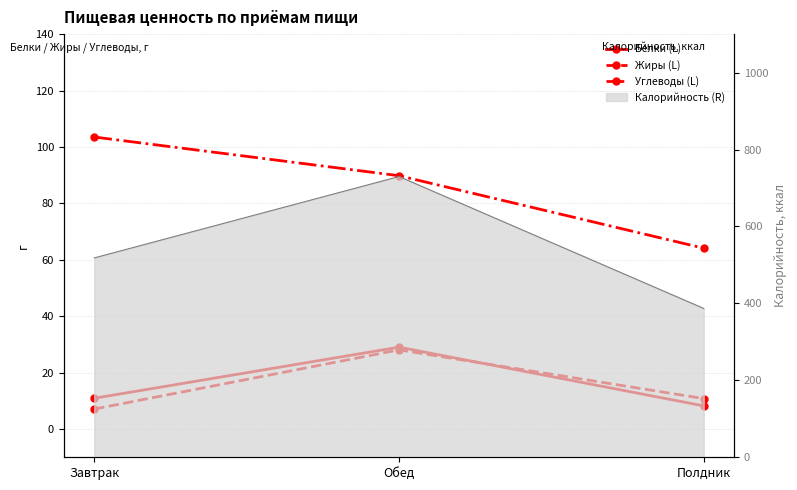

Reading left to right, what are all the values shown in this chart?

Белки (L): Завтрак=10.9	Обед=29.0	Полдник=8.2
Жиры (L): Завтрак=7.1	Обед=28.1	Полдник=10.8
Углеводы (L): Завтрак=103.5	Обед=89.8	Полдник=64.1